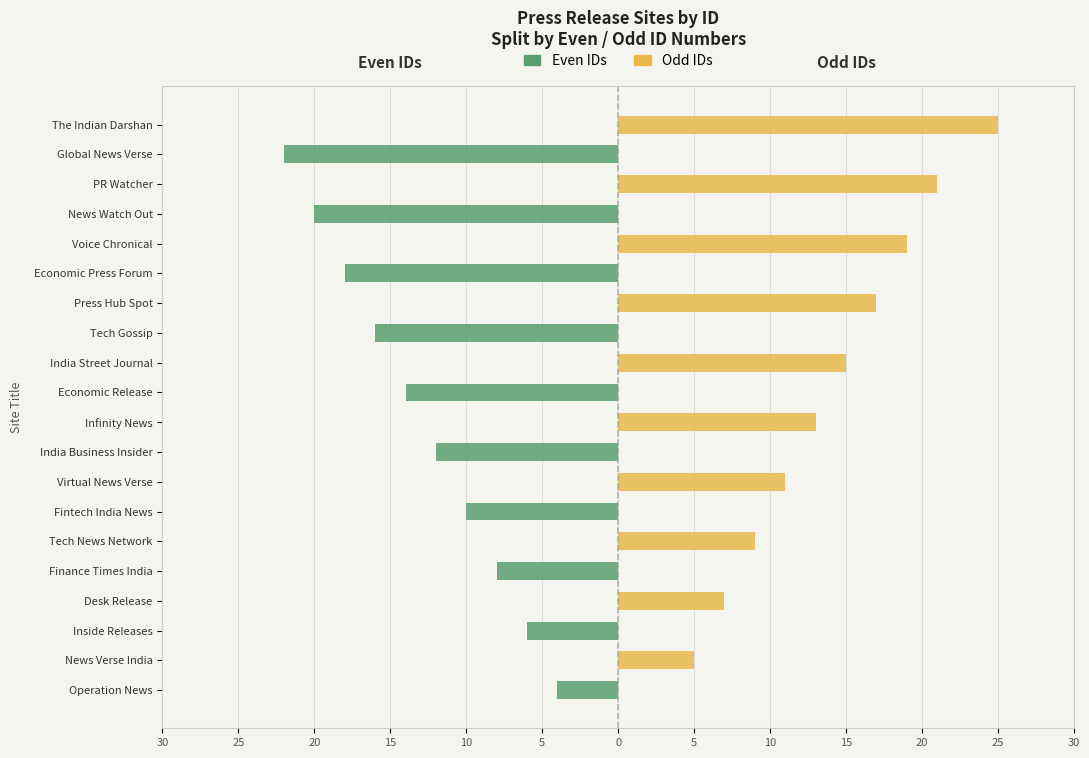

Rank the series at India Street Journal from highest to lowest value.

Odd IDs, Even IDs